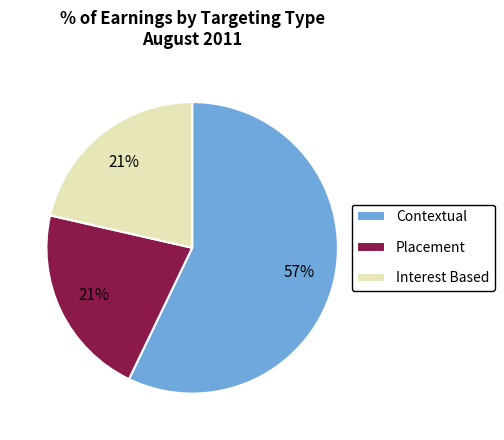

True or false: Interest Based accounts for 21% of the total.

True